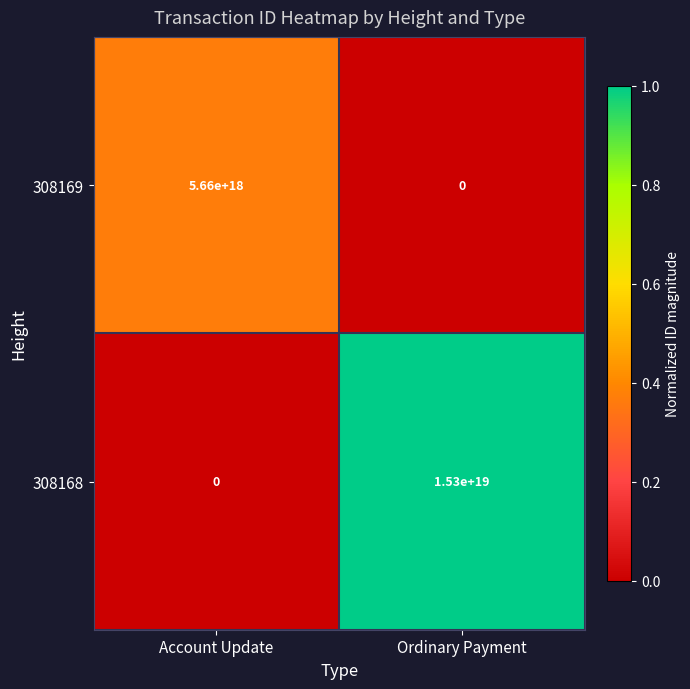

At which category is the sum across all series the highest?

Ordinary Payment